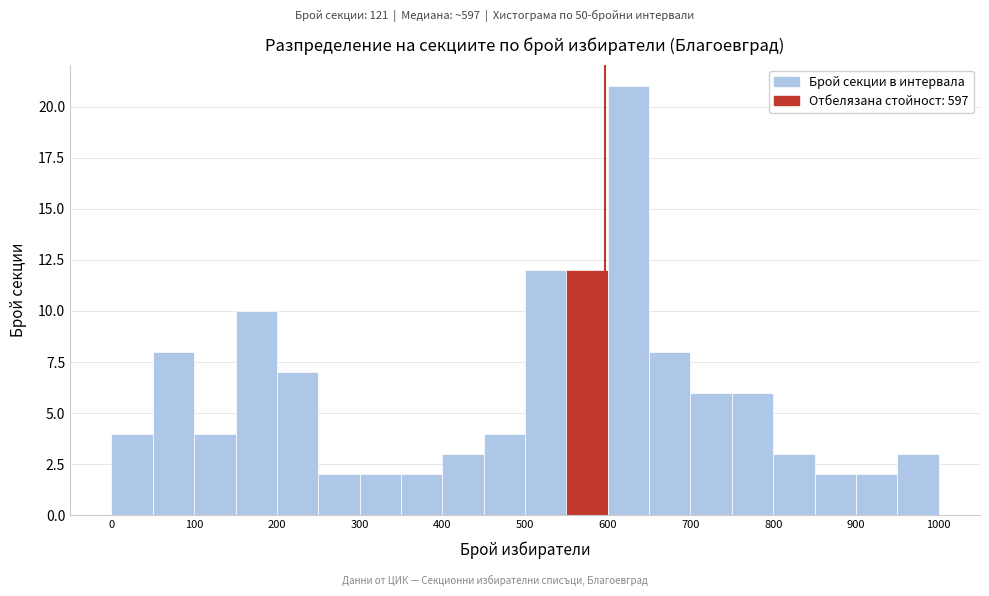

Reading left to right, transcribe this chart: for each bar, give the range it covers on the x-axis and its height. The values are not printed on the chart, so give them approximately, as read against the axis.

0 to 50: 4
50 to 100: 8
100 to 150: 4
150 to 200: 10
200 to 250: 7
250 to 300: 2
300 to 350: 2
350 to 400: 2
400 to 450: 3
450 to 500: 4
500 to 550: 12
550 to 600: 12
600 to 650: 21
650 to 700: 8
700 to 750: 6
750 to 800: 6
800 to 850: 3
850 to 900: 2
900 to 950: 2
950 to 1000: 3